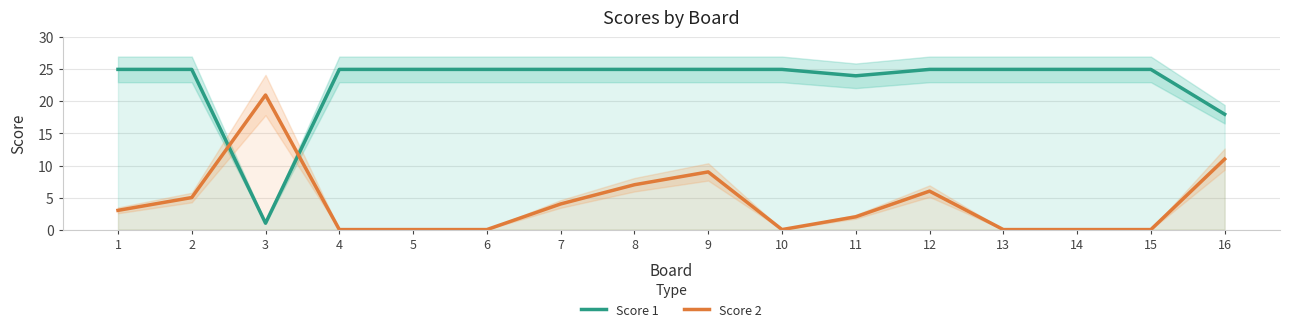

In Score 2, how many points are lower than both neighbors (excluding endpoints)?

1